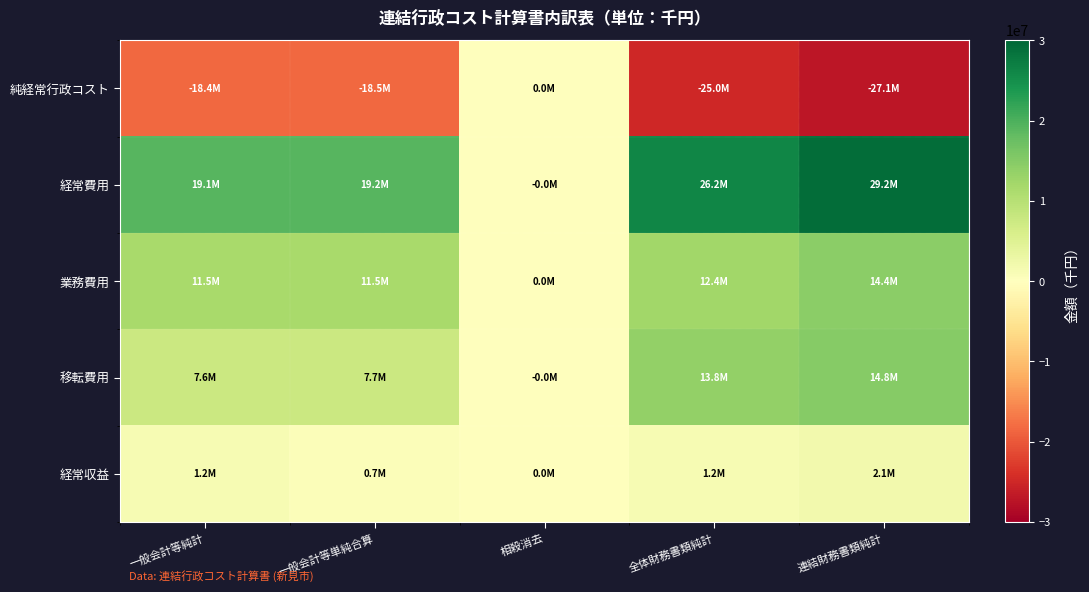

Reading left to right, list all the values displayed in this chart.

純経常行政コスト: 一般会計等純計=-18420901	一般会計等単純合算=-18466970	相殺消去=46069	全体財務書類純計=-24987380	連結財務書類純計=-27091793
経常費用: 一般会計等純計=19112209	一般会計等単純合算=19158278	相殺消去=-46069	全体財務書類純計=26167497	連結財務書類純計=29197067
業務費用: 一般会計等純計=11493178	一般会計等単純合算=11493178	相殺消去=0	全体財務書類純計=12407356	連結財務書類純計=14355026
移転費用: 一般会計等純計=7619031	一般会計等単純合算=7665100	相殺消去=-46069	全体財務書類純計=13760141	連結財務書類純計=14842041
経常収益: 一般会計等純計=1180118	一般会計等単純合算=691308	相殺消去=0	全体財務書類純計=1180118	連結財務書類純計=2105274